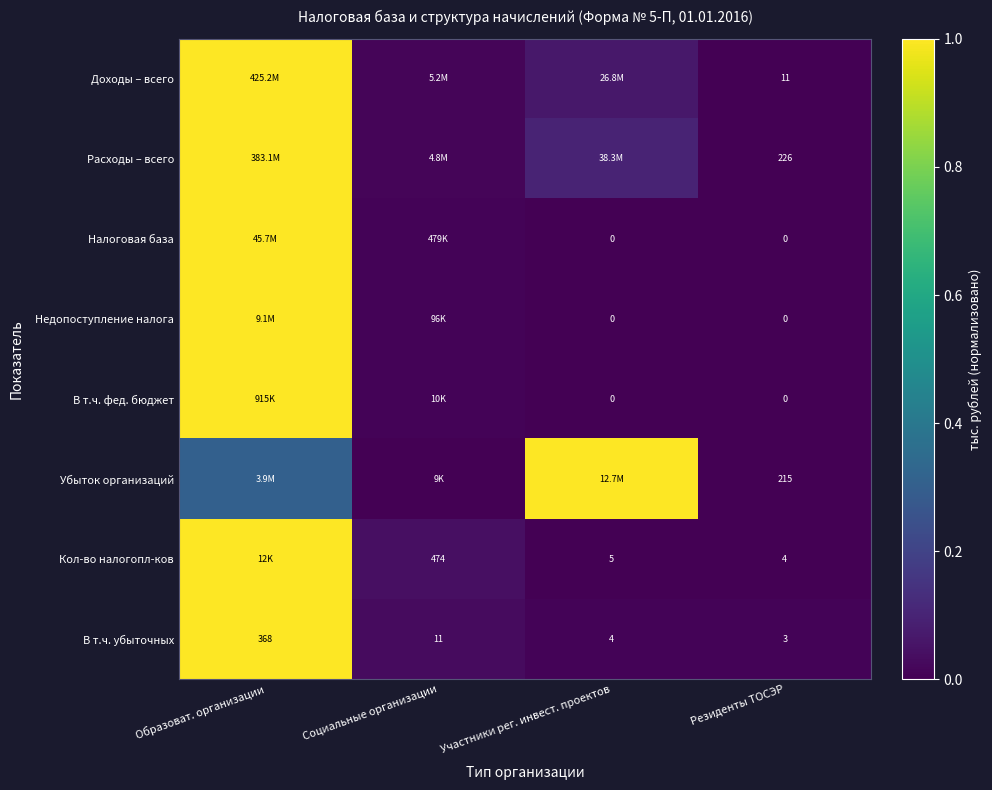

Where is В т.ч. убыточных nearest to the value 185?

Социальные организации